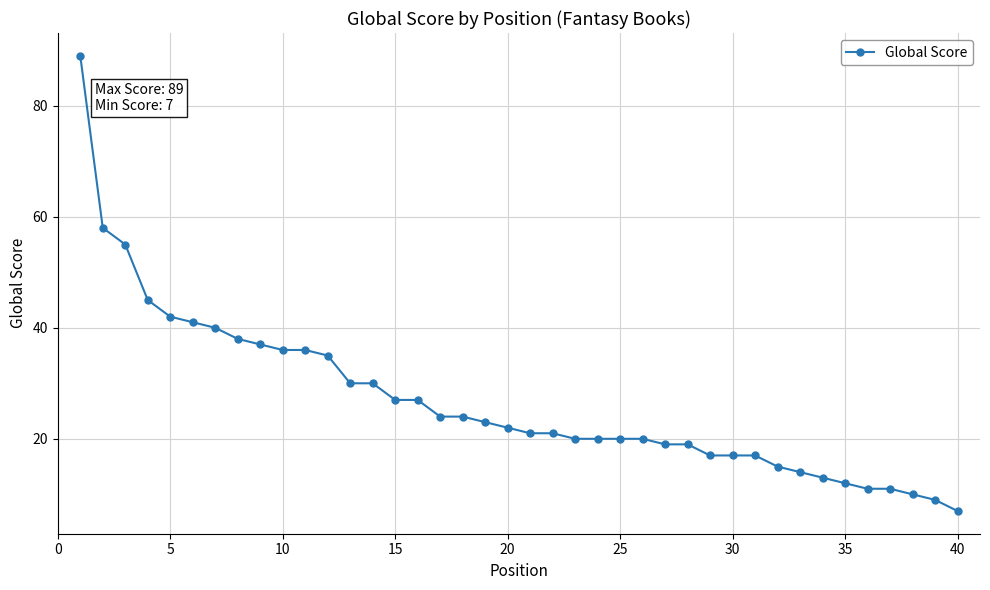

What is the value of the 29th point from the left?

17